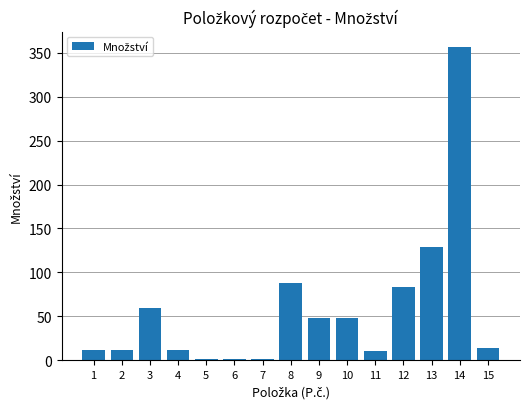

Where does the data first go above 14?

3